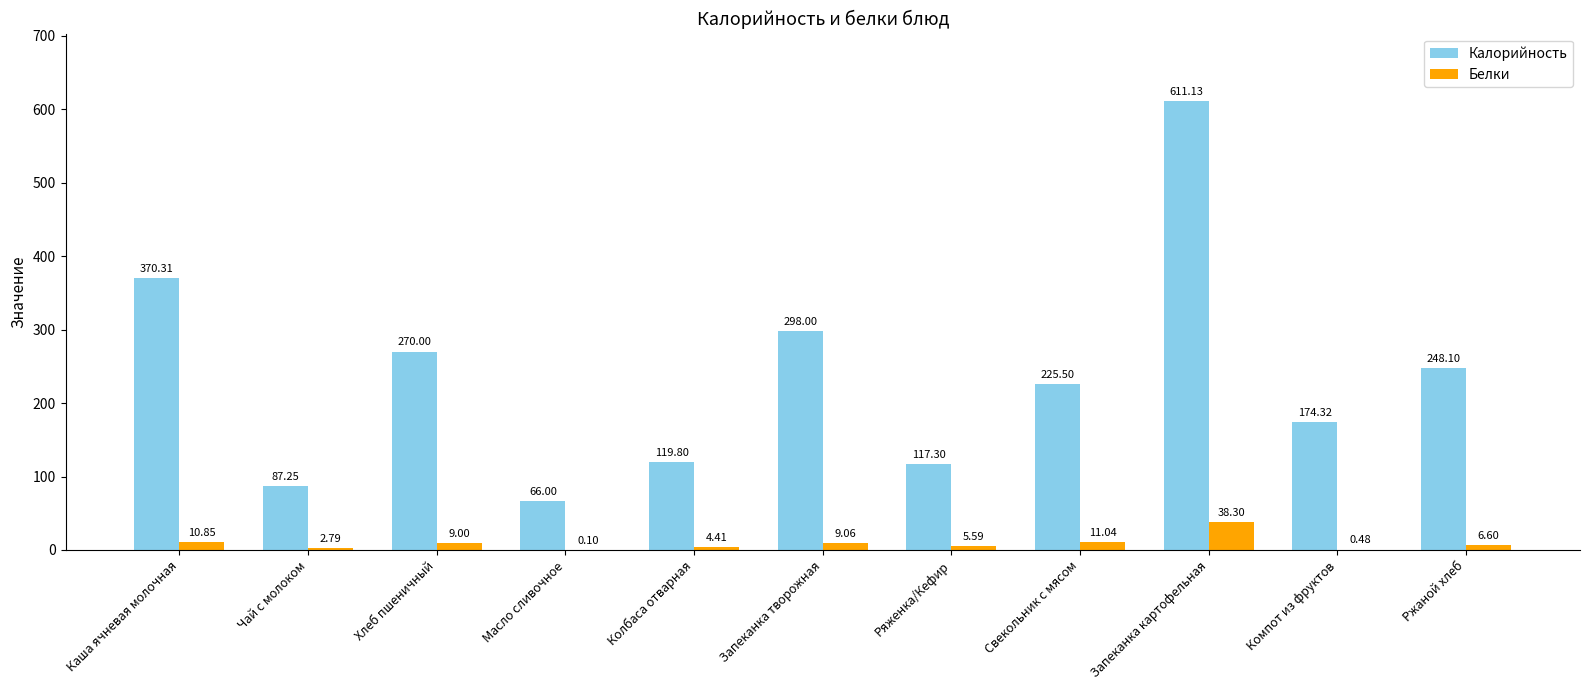

Where is Калорийность nearest to the value 338?

Каша ячневая молочная